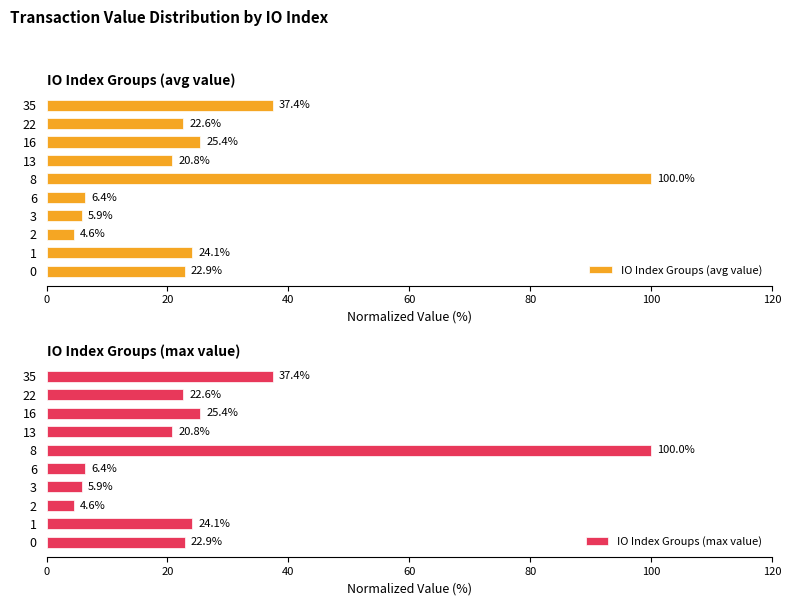

Is it true that IO Index Groups (avg value) equals 29.6 at 13?

False